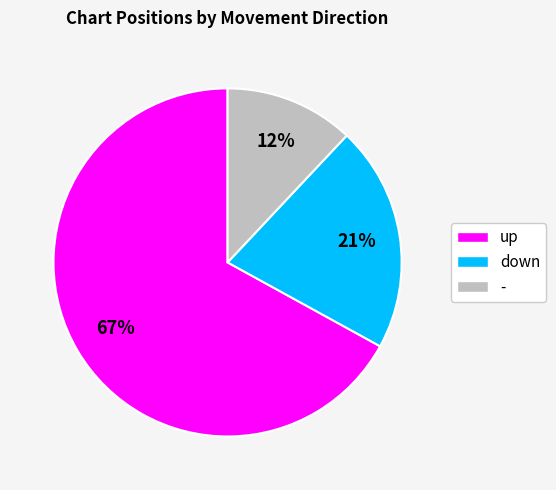

Which slice is the largest?

up